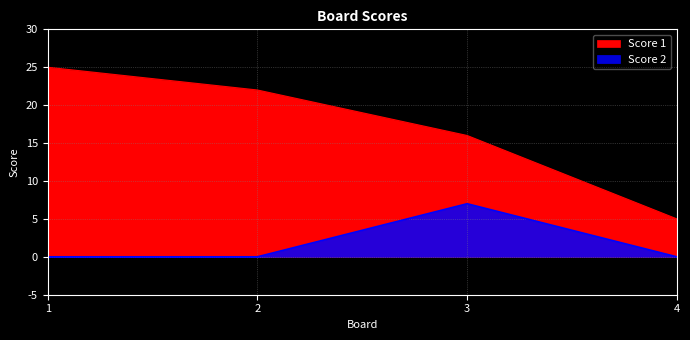

What is the difference between the maximum and second lowest values in the Score 1 series?

9